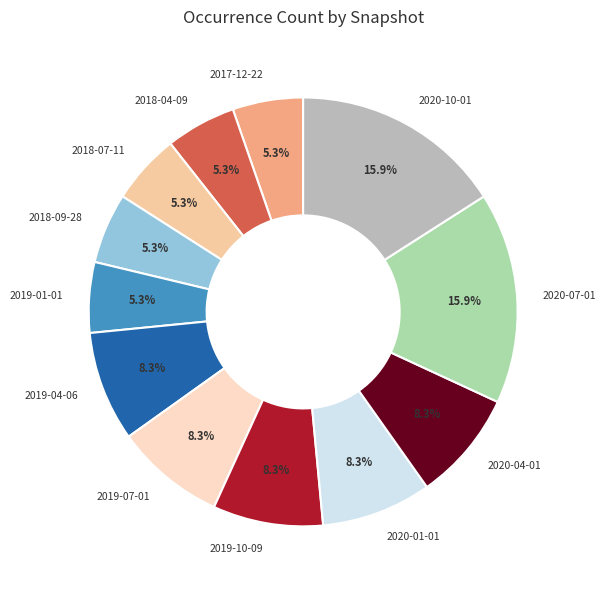

To the nearest percent, what is the difference between the largest and smallest slice percentages?

11%